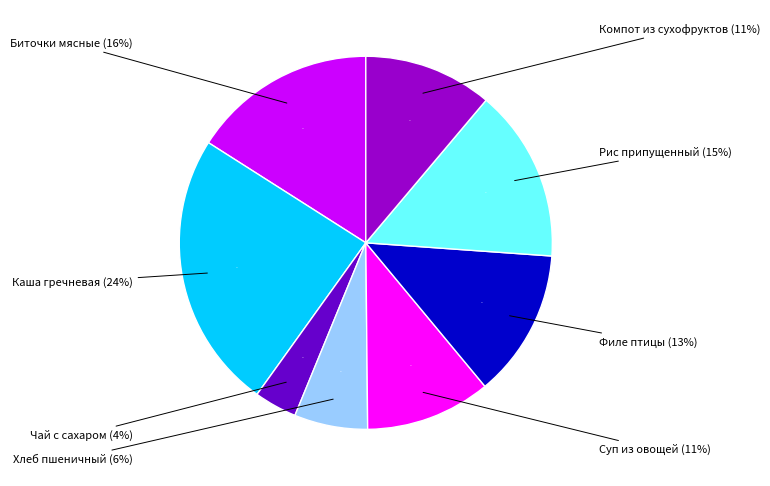

How many segments does this pie chart have?

8